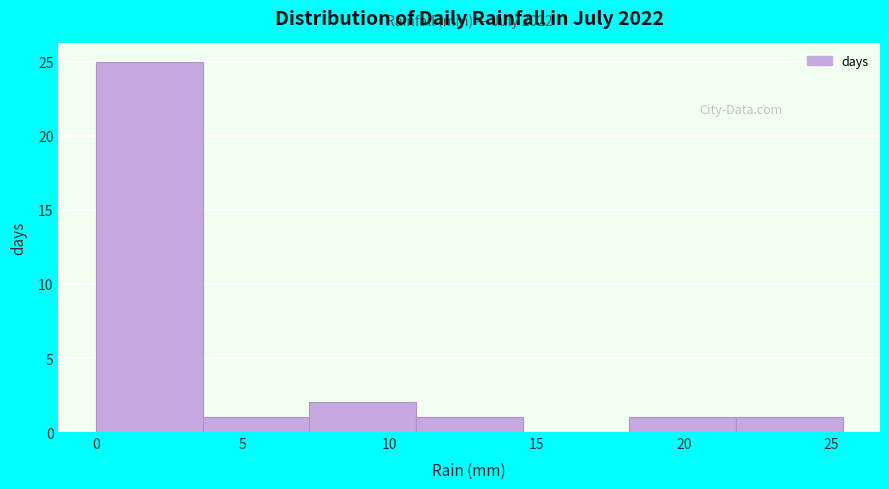

Over which range of the x-axis is the bar tallest?

0.0 to 3.5